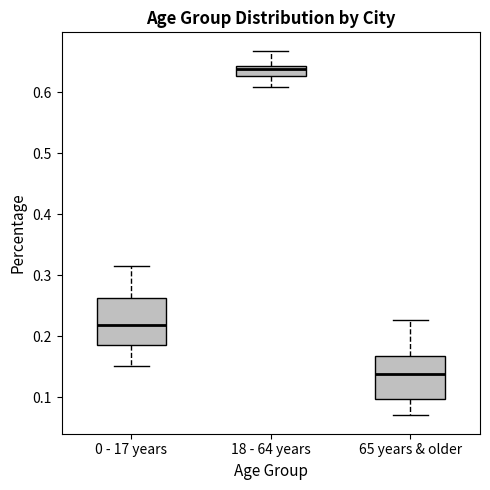

Which box's median line is the lowest?

65 years & older